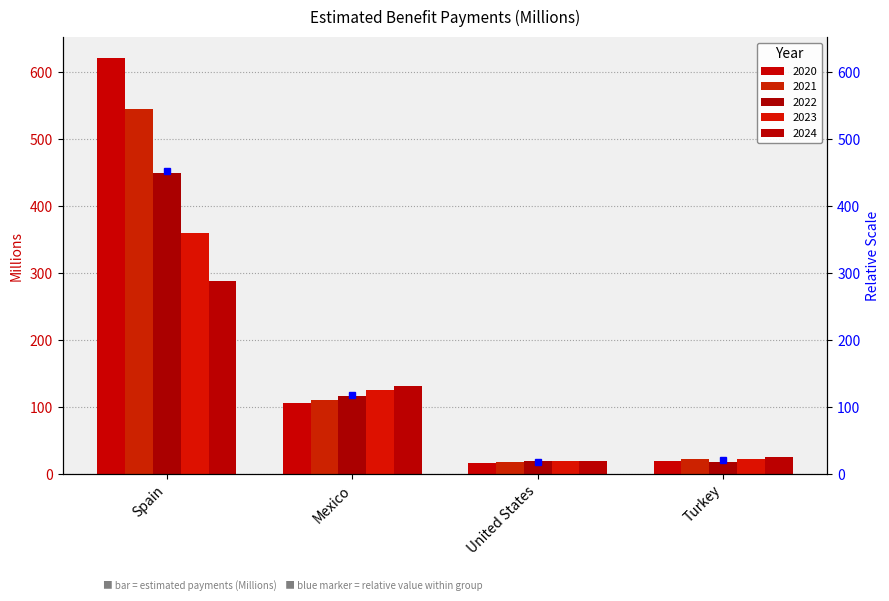

Reading left to right, extract all data points from this chart.

2020: 621	106	17	20
2021: 544	110	18	22
2022: 449	117	19	18
2023: 360	125	19	22
2024: 288	132	20	25